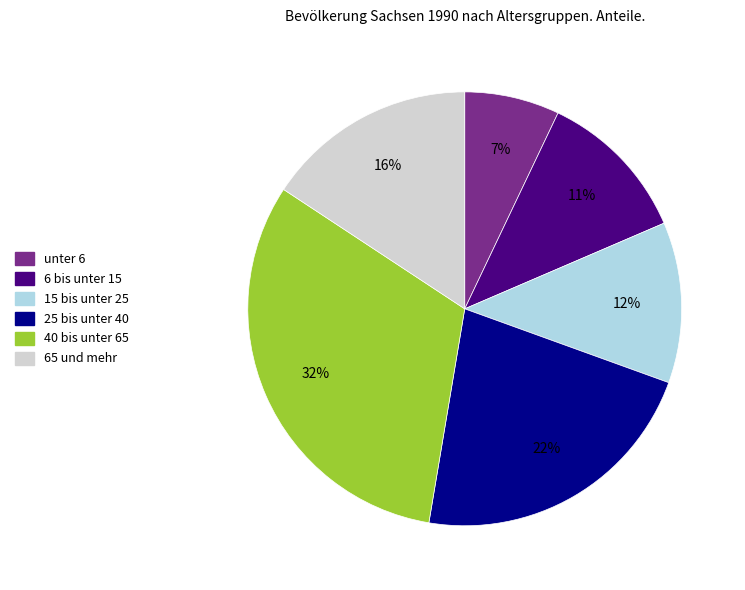

Is it true that 25 bis unter 40 is 7% of the pie?

False